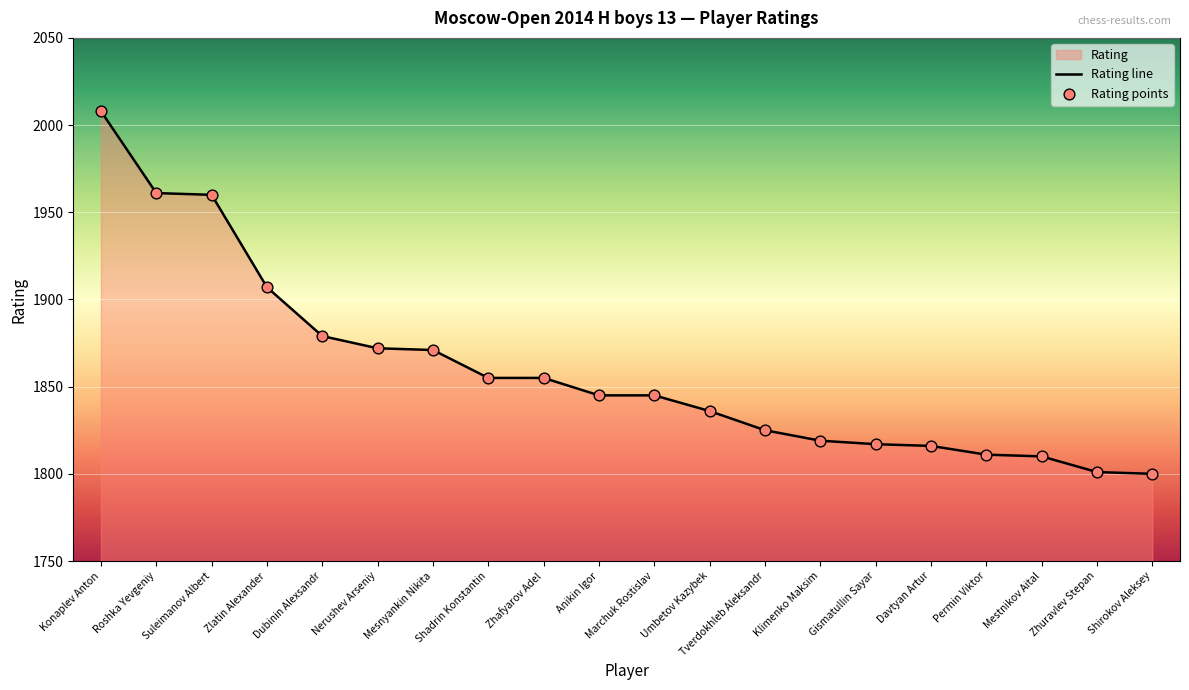

What is the change in value from Mesnyankin Nikita to Marchuk Rostislav?

-26